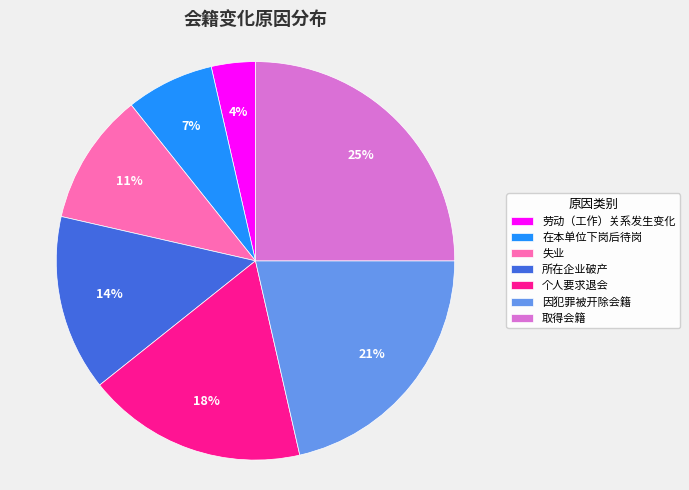

How many segments does this pie chart have?

7